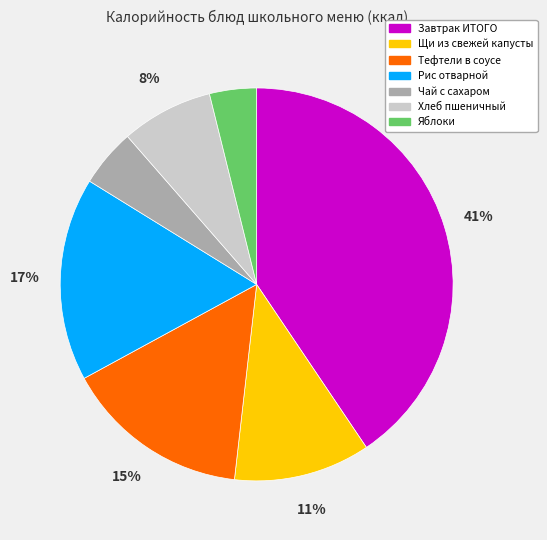

Which category has the smallest portion of the pie?

Яблоки